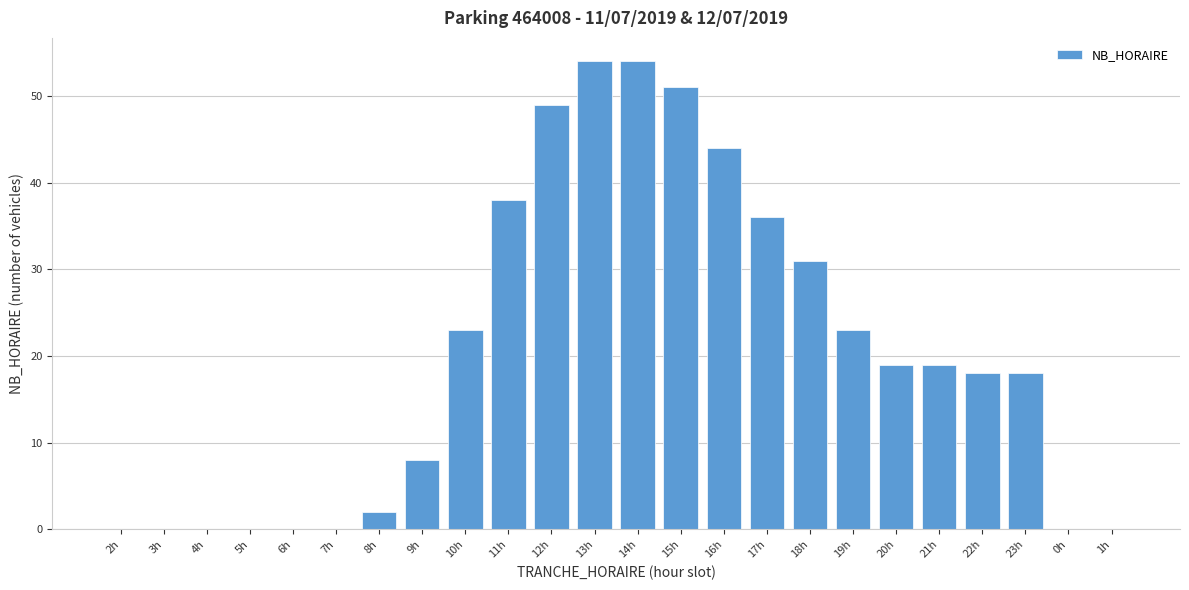

Reading right to left, extract all data points from this chart.

1h=0	0h=0	23h=18	22h=18	21h=19	20h=19	19h=23	18h=31	17h=36	16h=44	15h=51	14h=54	13h=54	12h=49	11h=38	10h=23	9h=8	8h=2	7h=0	6h=0	5h=0	4h=0	3h=0	2h=0